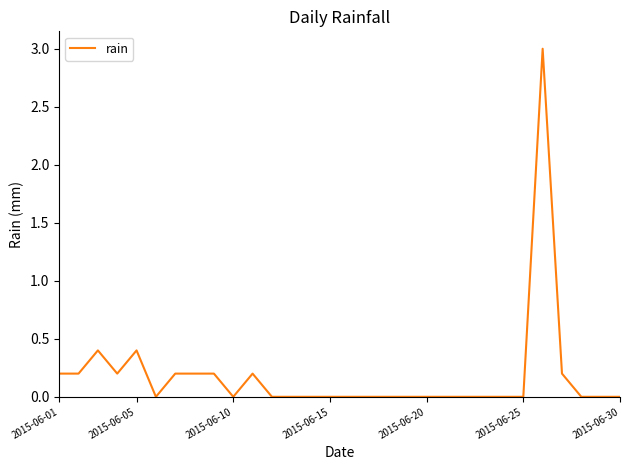

How many categories are shown in the chart?

30